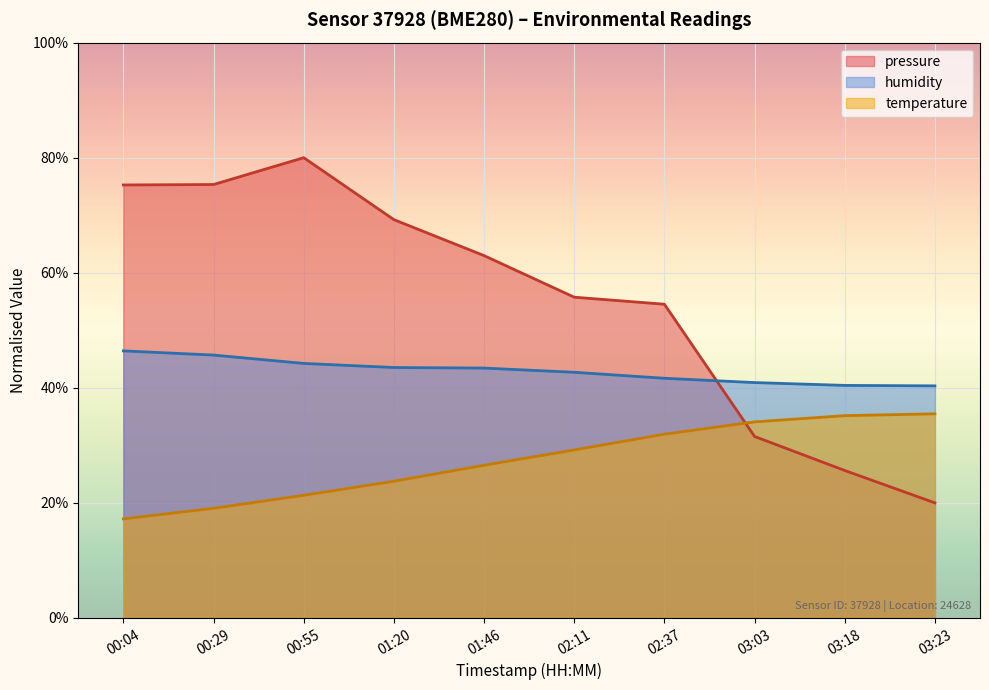

What is the label of the 9th point from the left?

03:18